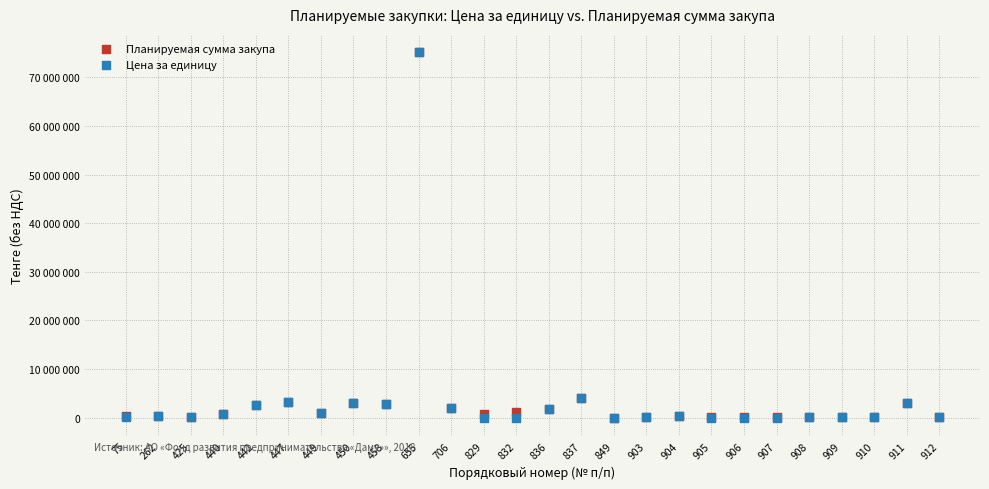

What are all the series names shown in the legend?

Планируемая сумма закупа, Цена за единицу